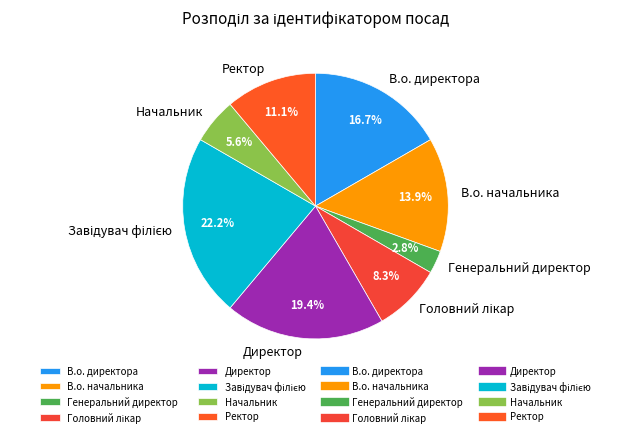

How many segments does this pie chart have?

8